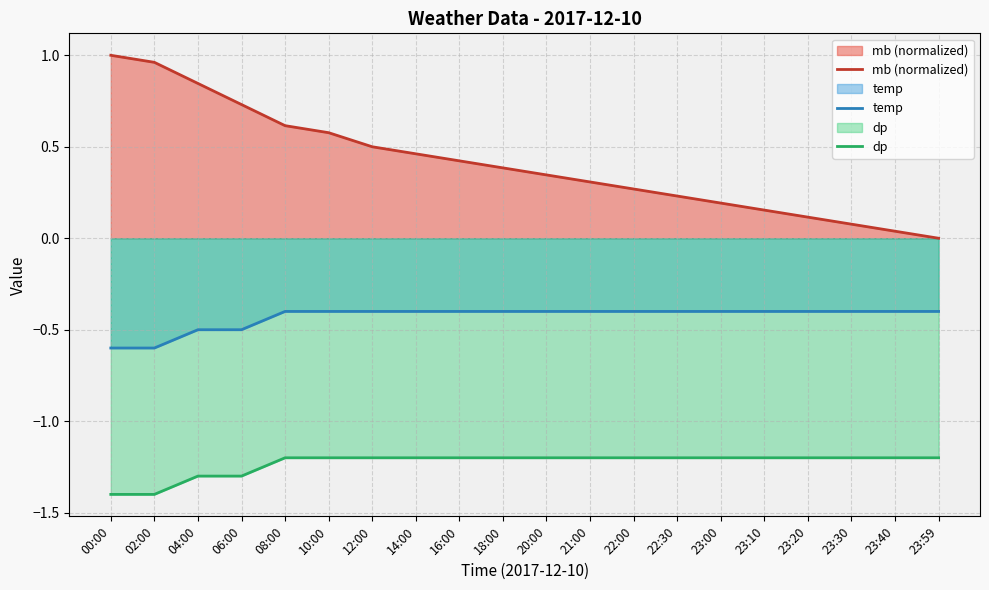

What position from the right is 12:00?

14